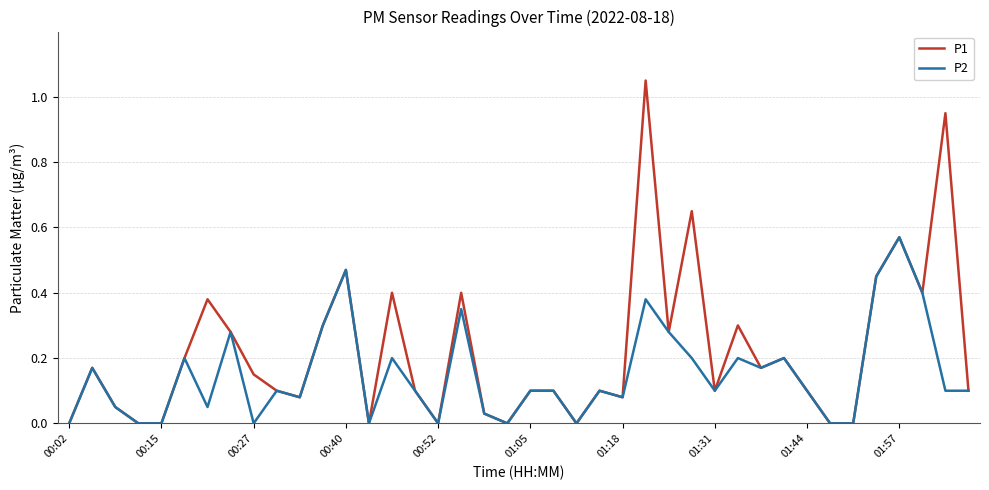

Which series has the widest spread of values?

P1